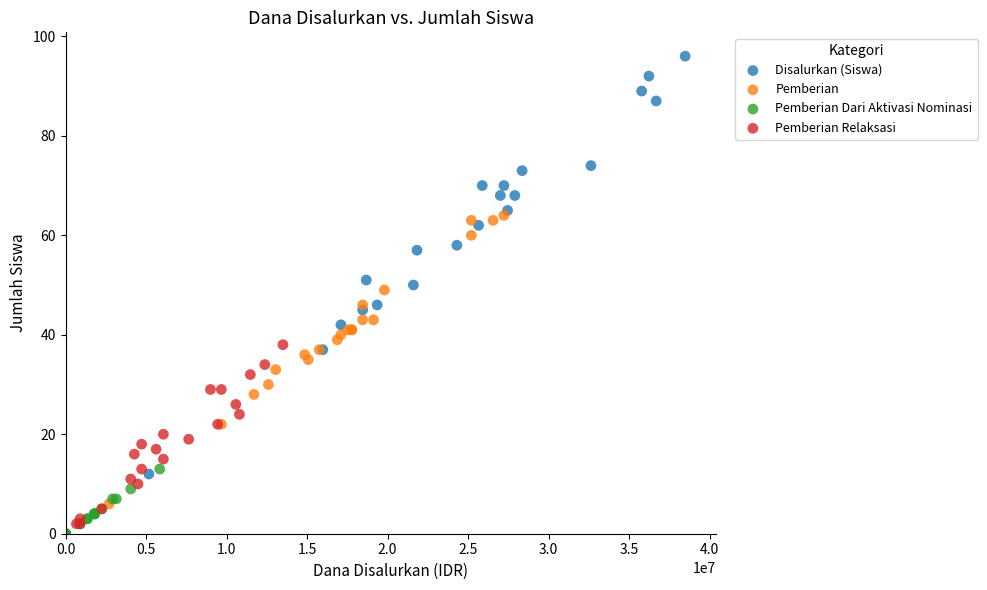

Which series contains the lowest Y value?

Pemberian Dari Aktivasi Nominasi